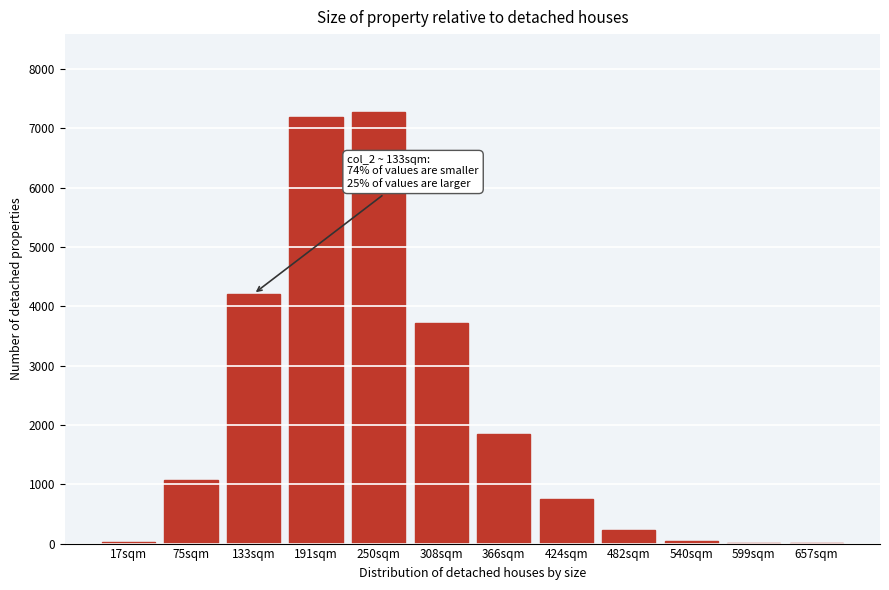

What is the sum of all values?

26375